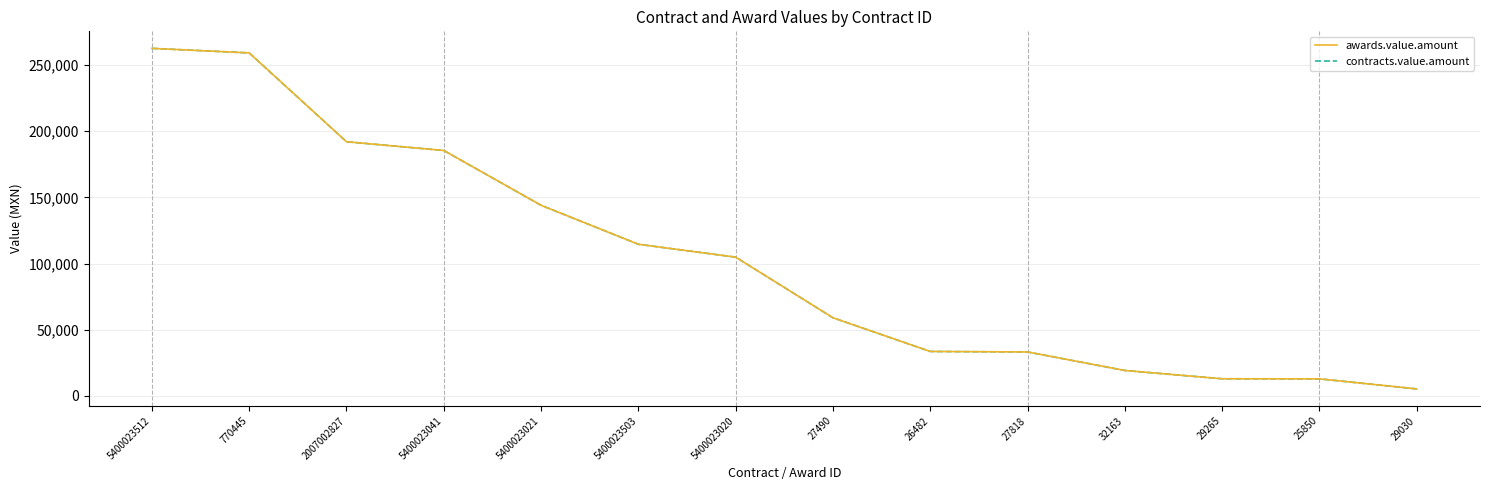

True or false: awards.value.amount and contracts.value.amount cross at least once.

False